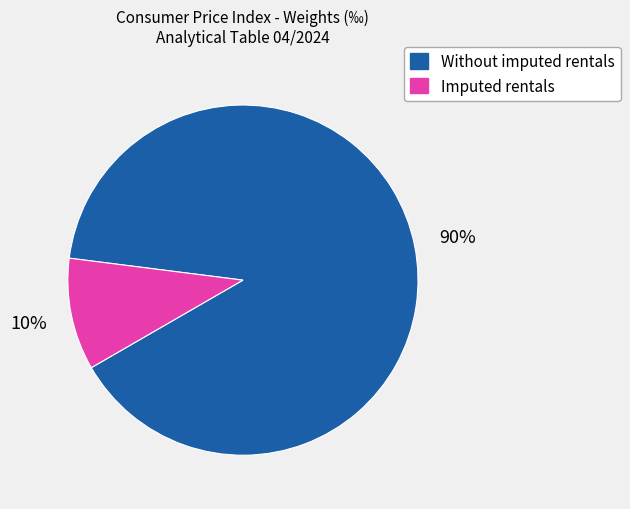

Is the sum of Without imputed rentals and Imputed rentals greater than half?

Yes